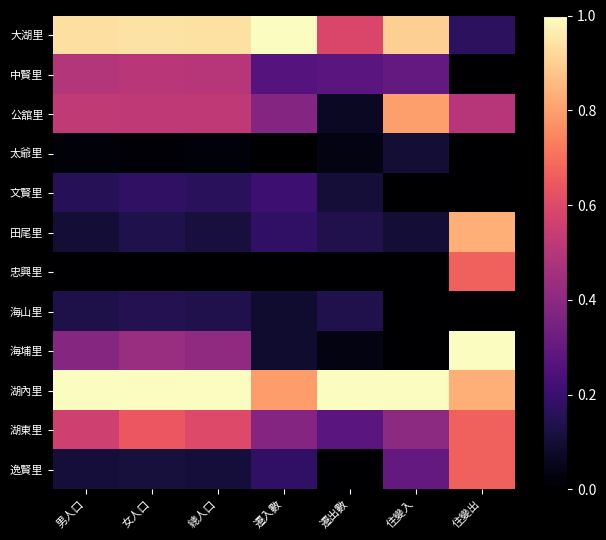

At which category does the chart reach its peak across all series?

遷入數